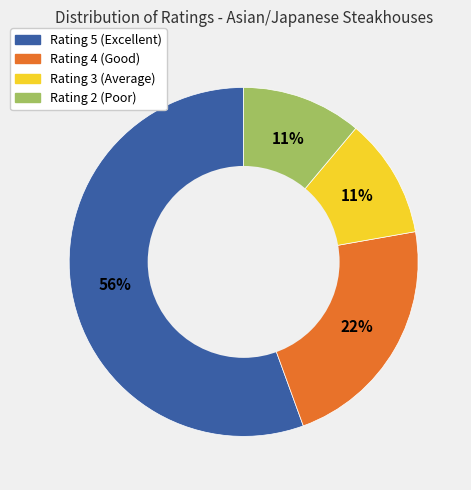

To the nearest percent, what is the average slice percentage?

25%